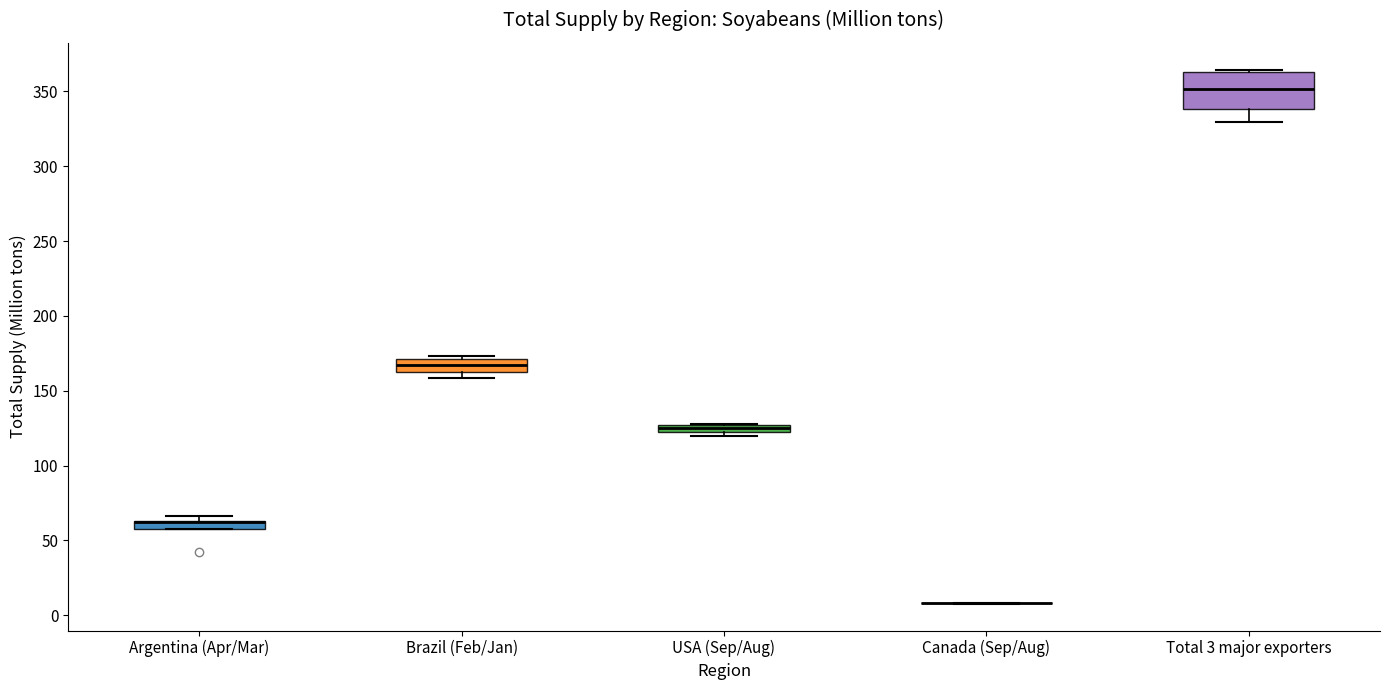

Comparing the boxes themselves (not the whiskers), which one is the tallest?

Total 3 major exporters